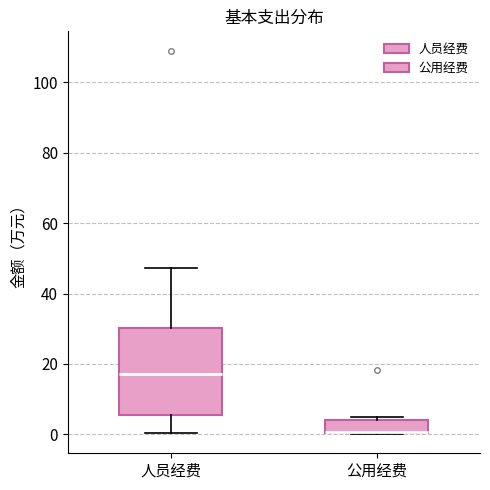

Reading left to right, transcribe this box plot: for each box, give where its median line is, the range the box spans, and where its two whiskers end, as read against the y-axis. The values are not printed on the chart, so give them approximately, as read against the axis.

人员经费: median 18, box 6 to 30, whiskers 0 to 48
公用经费: median 0 (drawn on the box's lower edge), box 0 to 4, whiskers 0 to 6